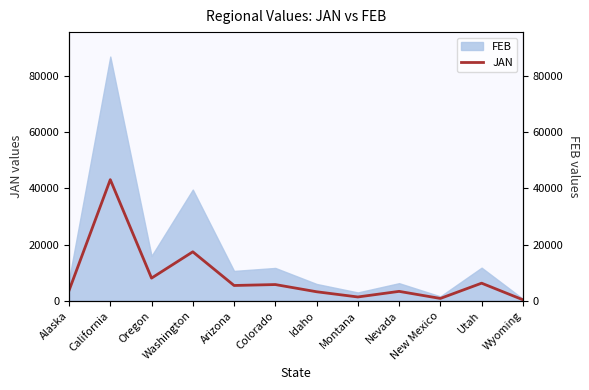

Which category has the highest value across all series?

California